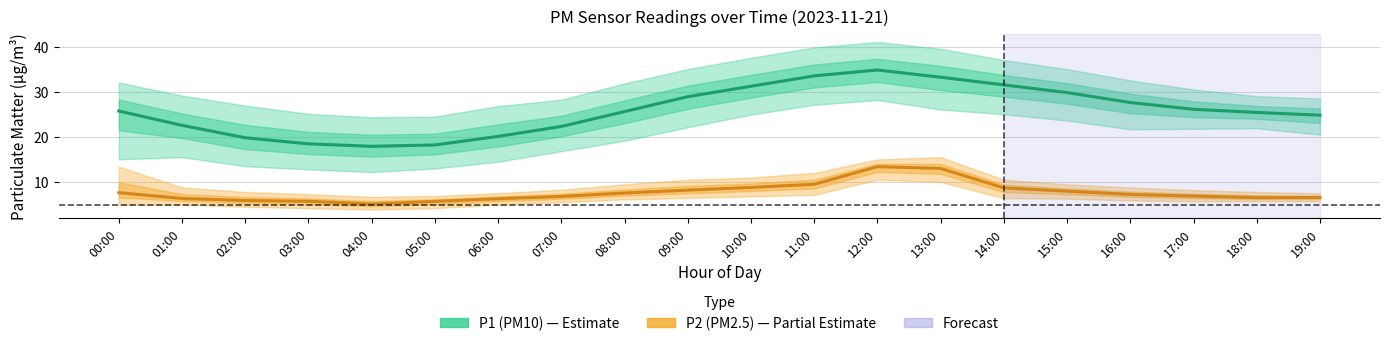

Does the chart display data point markers on the line(s)?

No